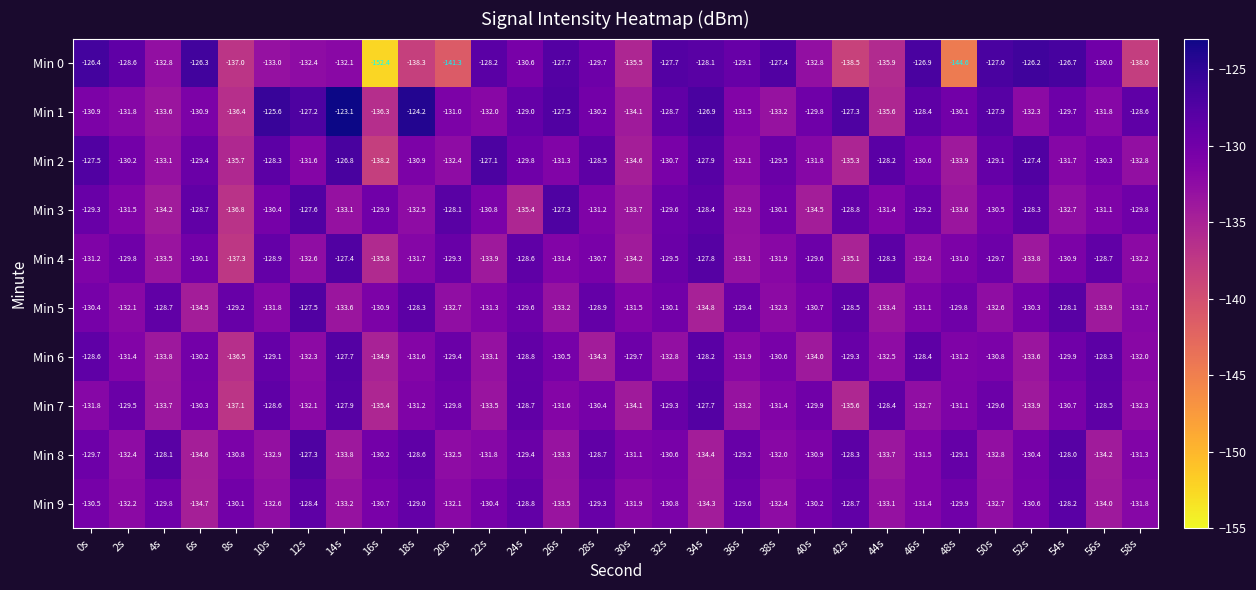

What is the difference between the maximum and minimum values in the Min 3 series?

9.5